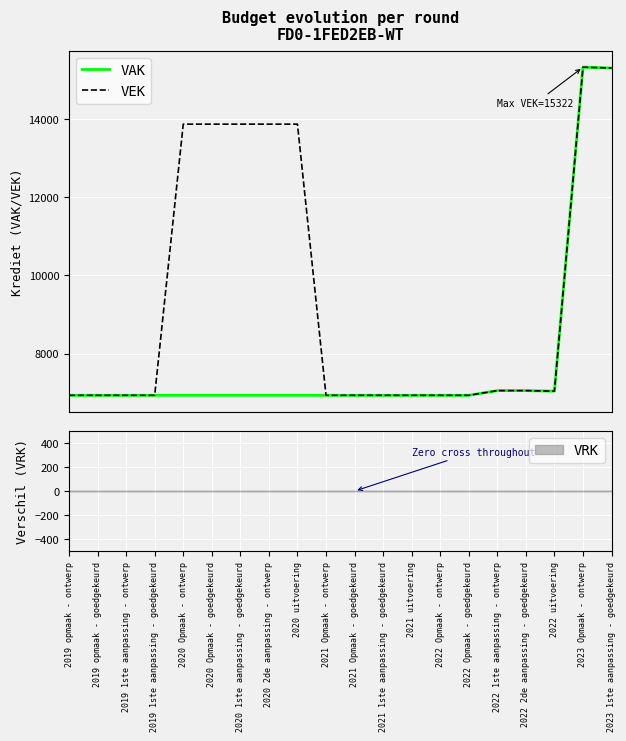

What is the difference between the second highest and second lowest values in the VAK series?

8367